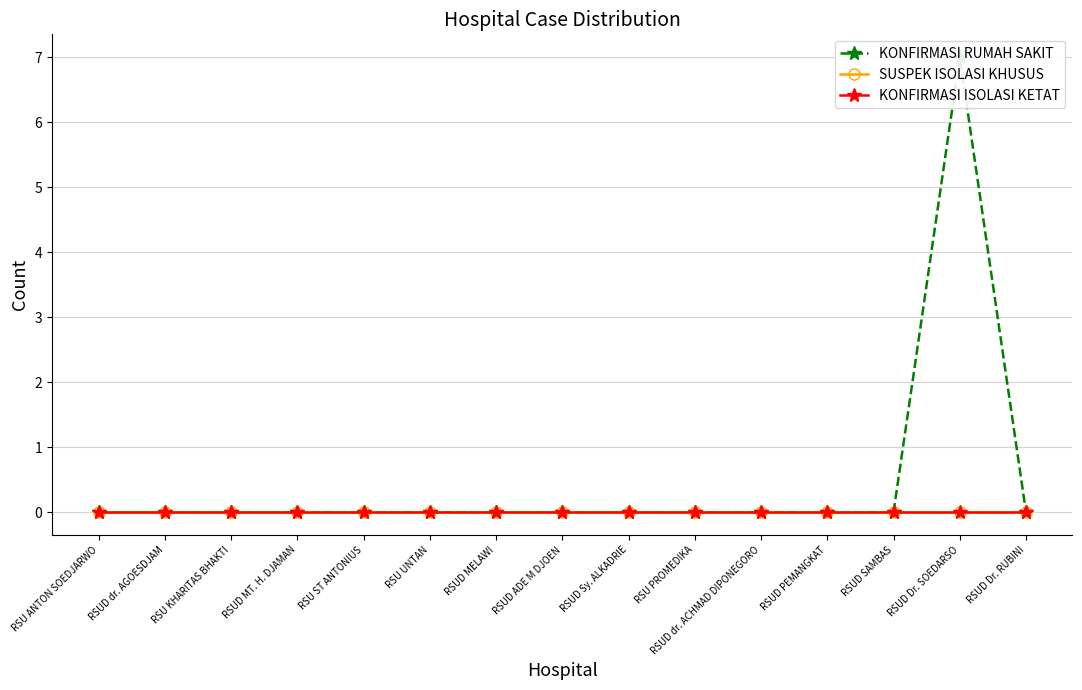

List the labels in order of SUSPEK ISOLASI KHUSUS value, largest first.

RSU ANTON SOEDJARWO, RSUD dr. AGOESDJAM, RSU KHARITAS BHAKTI, RSUD MT. H. DJAMAN, RSU ST ANTONIUS, RSU UNTAN, RSUD MELAWI, RSUD ADE M DJOEN, RSUD Sy. ALKADRIE, RSU PROMEDIKA, RSUD dr. ACHMAD DIPONEGORO, RSUD PEMANGKAT, RSUD SAMBAS, RSUD Dr. SOEDARSO, RSUD Dr. RUBINI